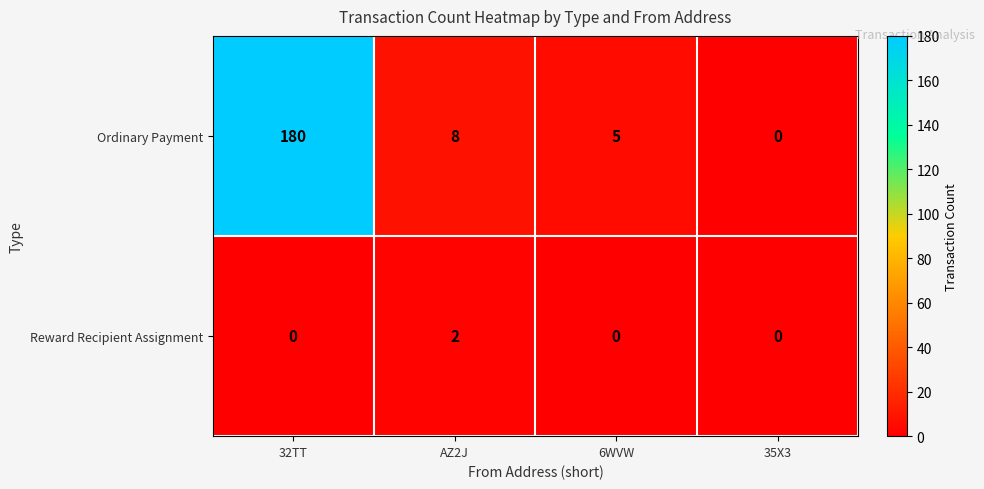

How many series are shown in this chart?

2